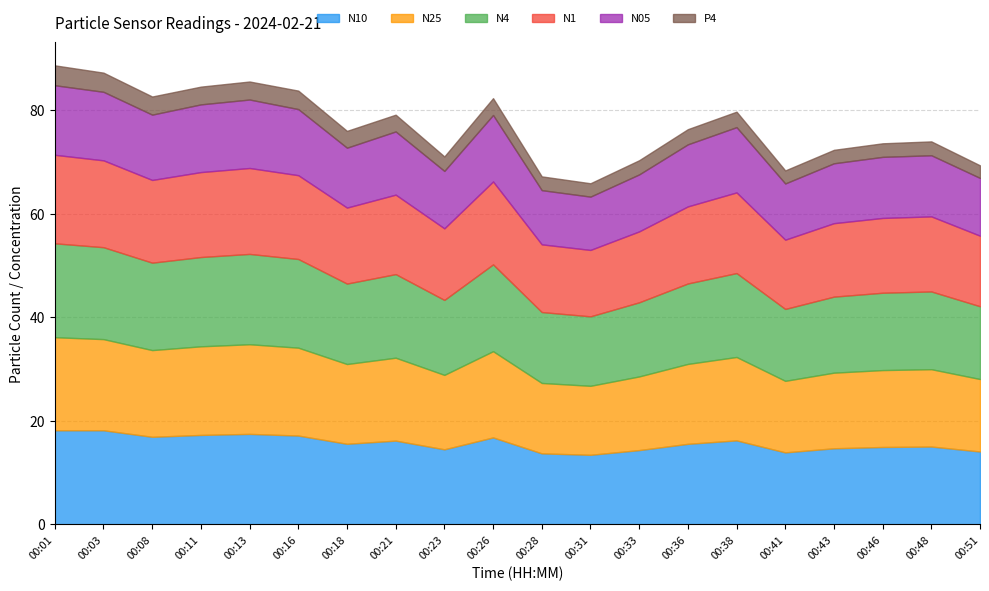

What is the average value of the P4 series?

3.0